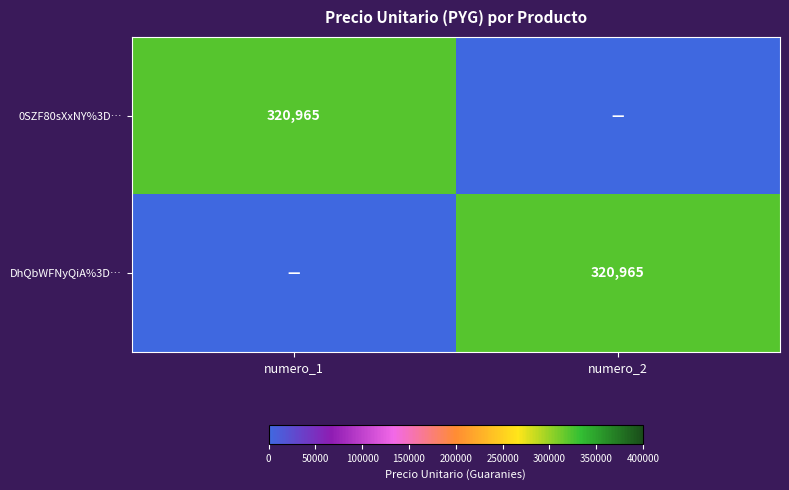

The value of 0SZF80sXxNY%3D… at numero_1 is 516273. True or false?

False